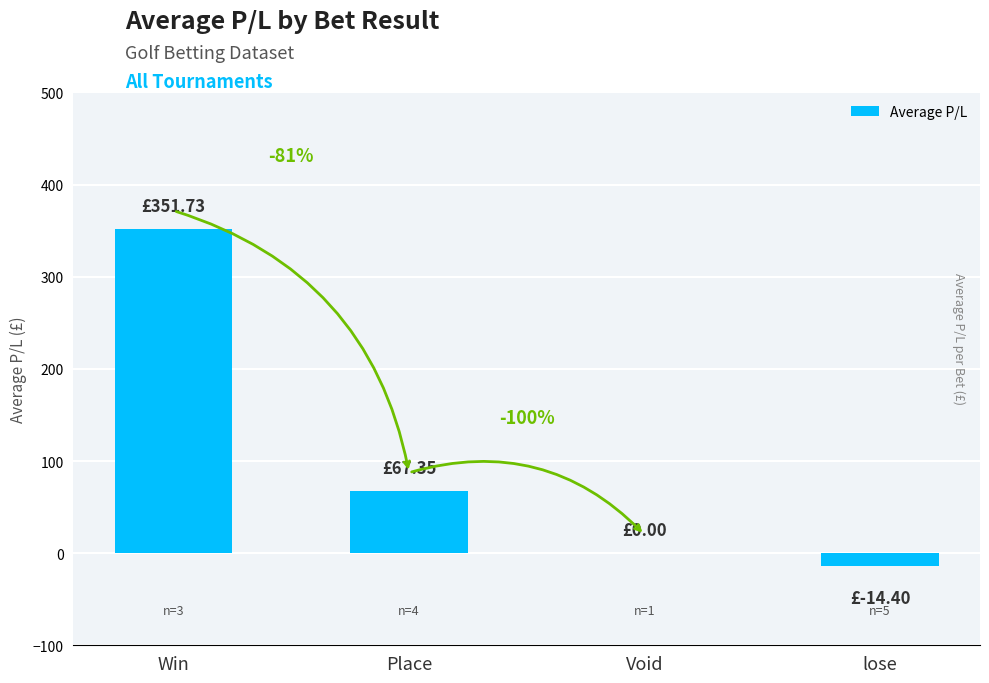

Are the bars horizontal?

No